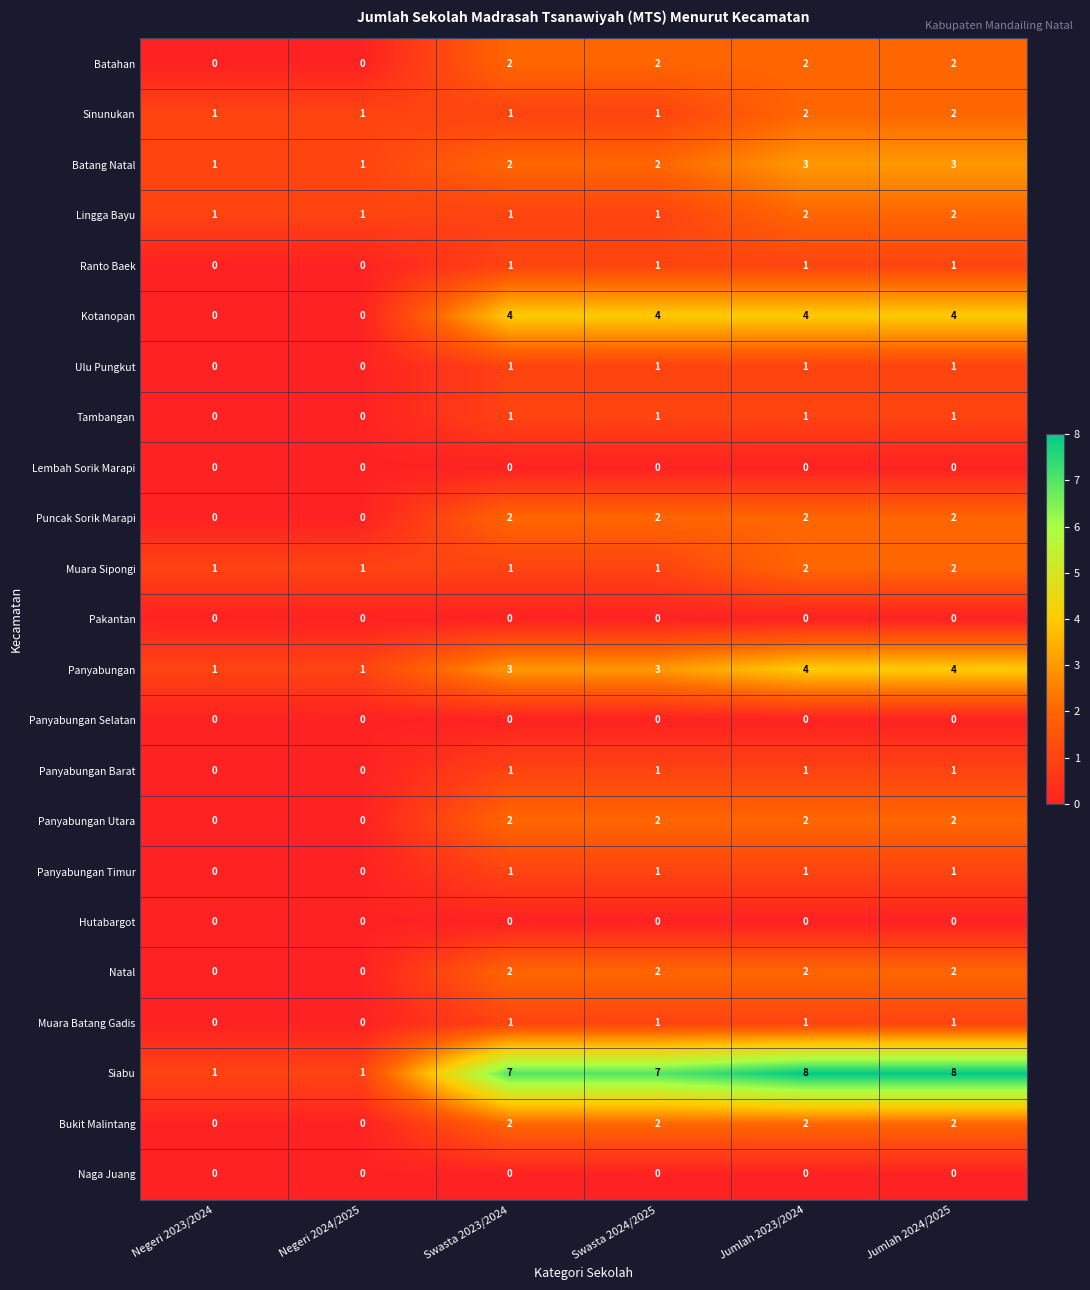

Which series has the largest total across all categories?

Siabu